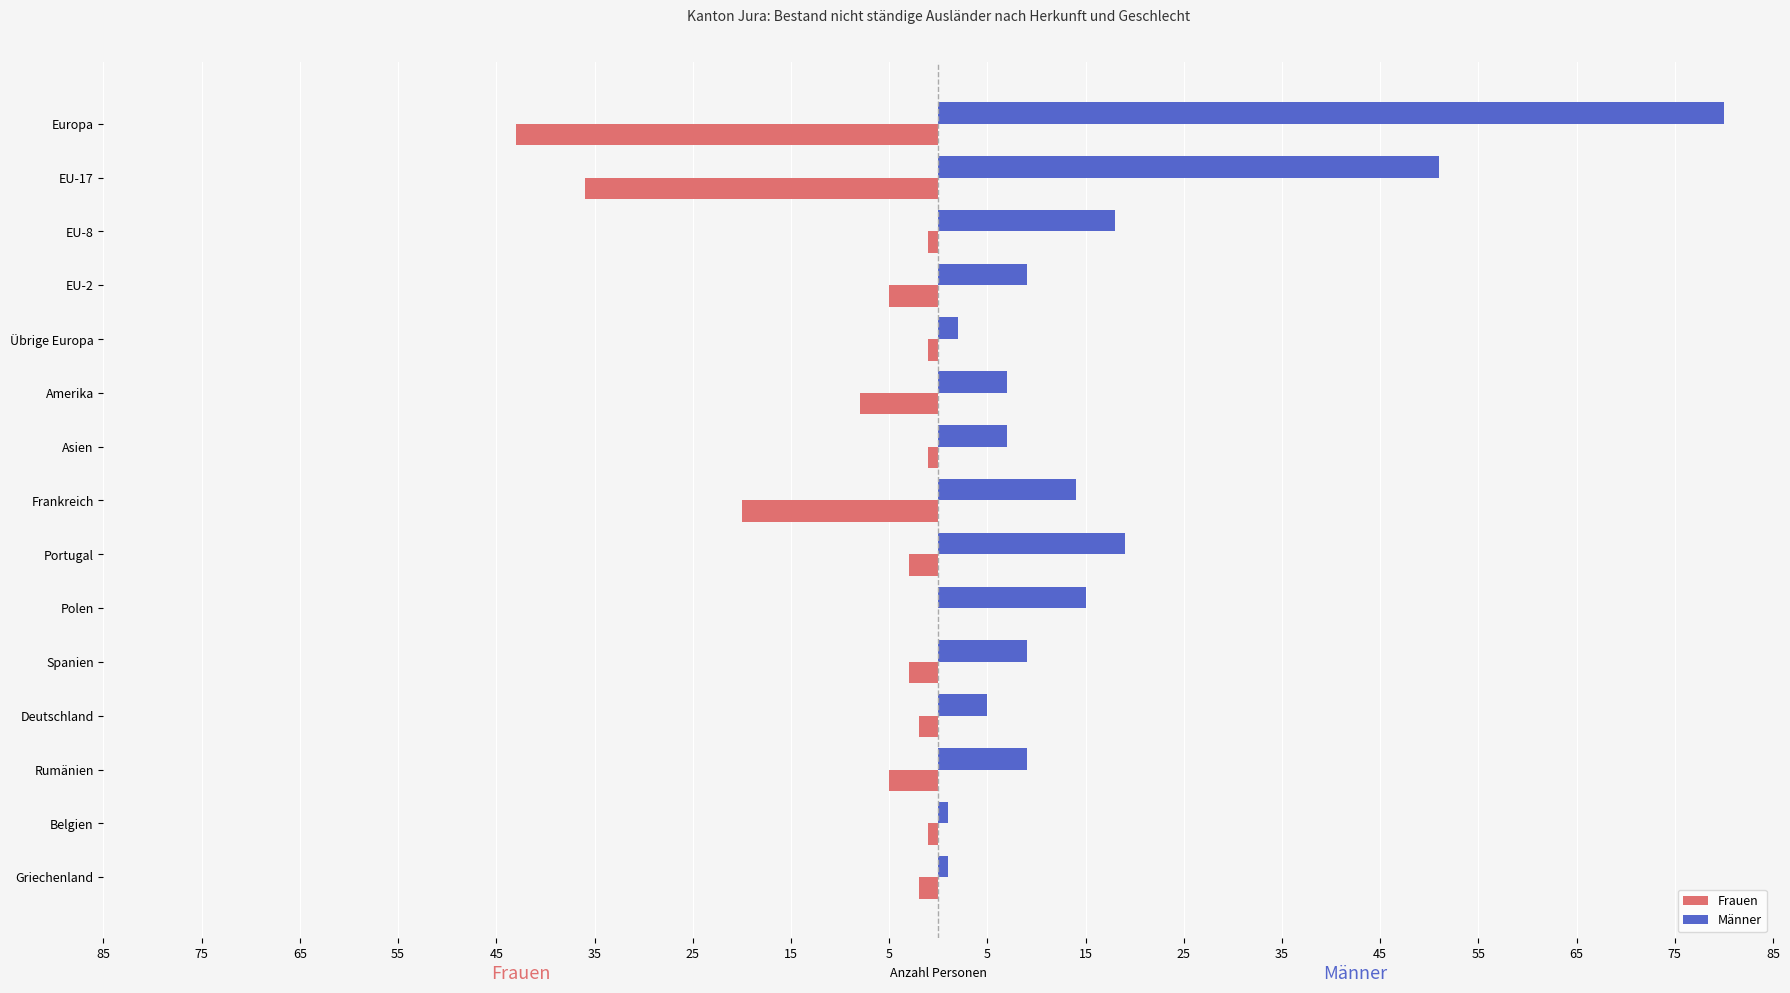

List the series in order of their peak value, lowest first.

Frauen, Männer